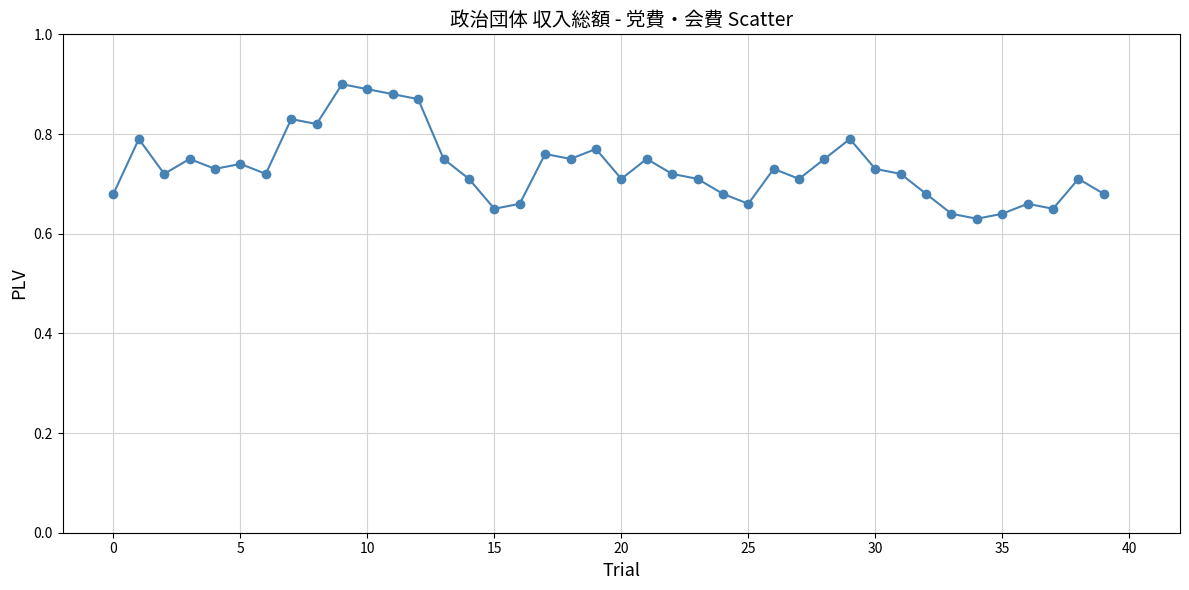

What is the difference between the maximum and second lowest values?

0.3